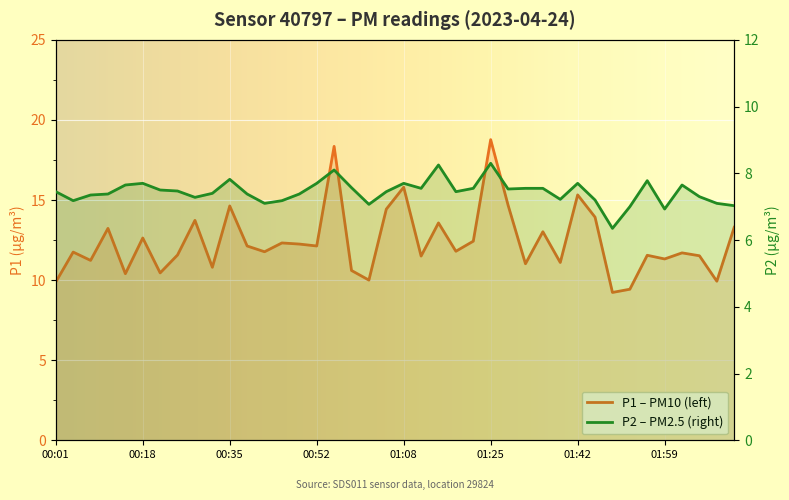

True or false: P1 has a value of 14.6 at 00:35.

True